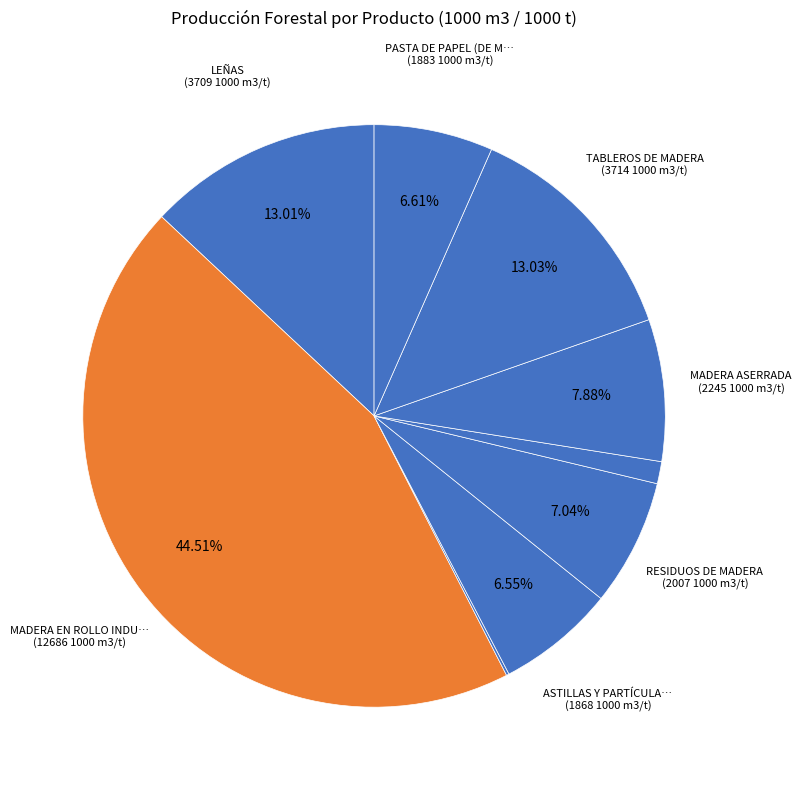

Which slice is the largest?

MADERA EN ROLLO INDUSTRIAL